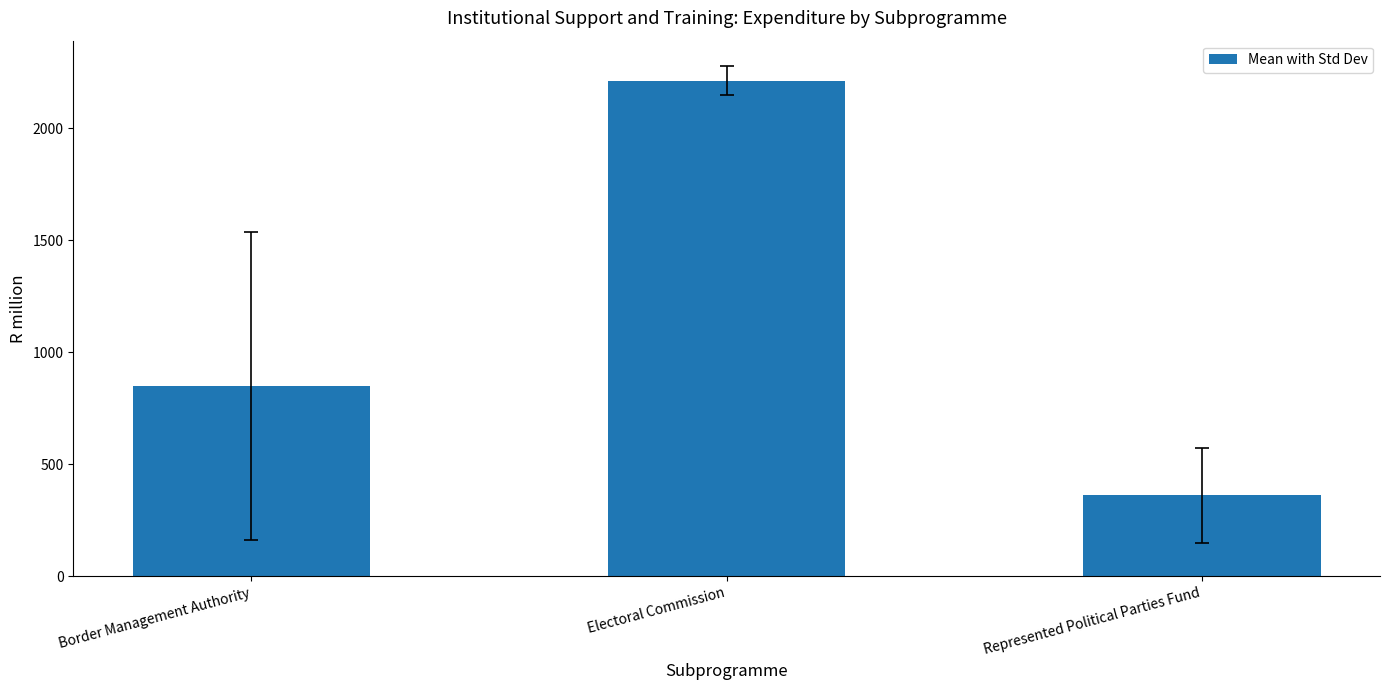

Is it true that the value at Electoral Commission is 2212.5?

True